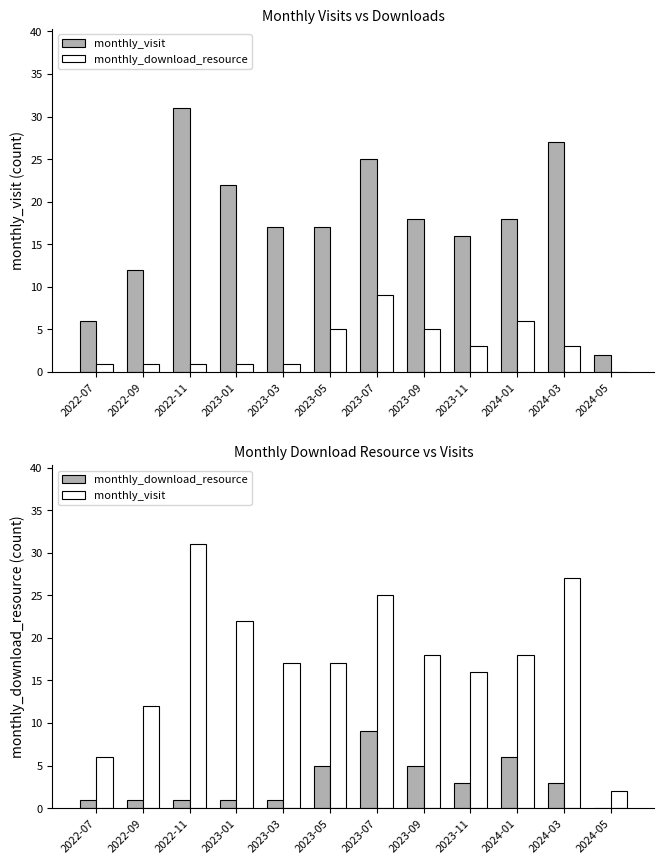

Between 2022-11 and 2024-01, which is larger?

2022-11